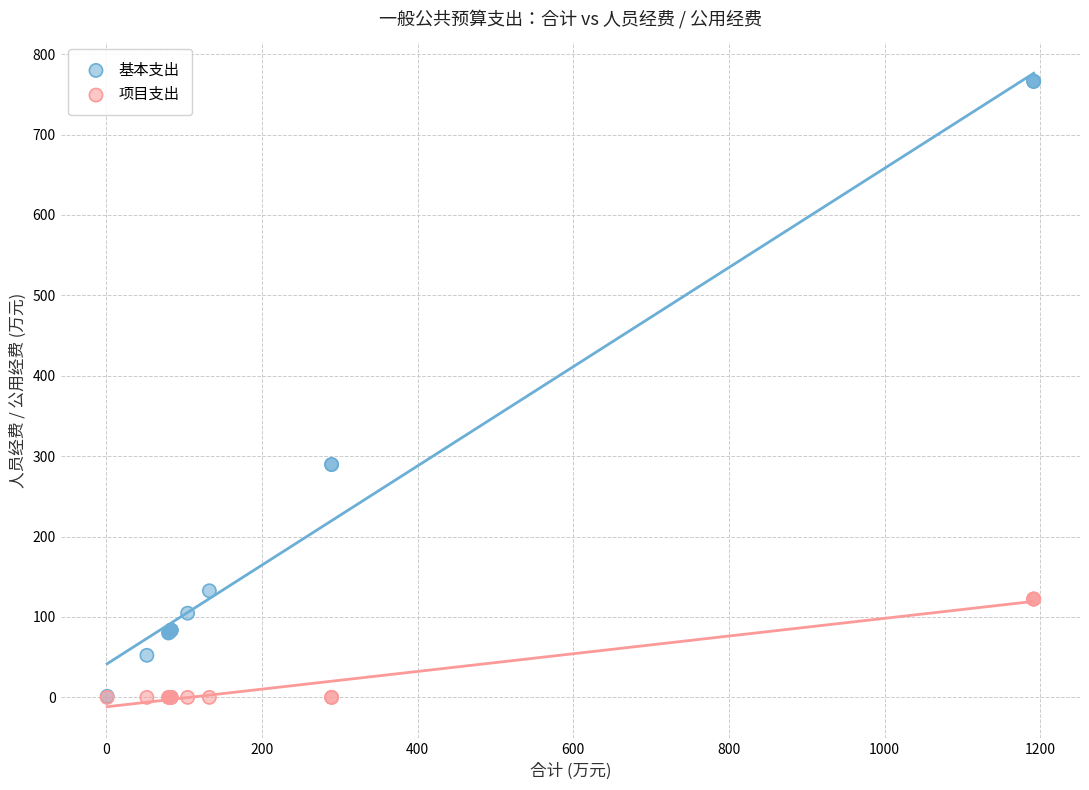

What are all the series names shown in the legend?

基本支出, 项目支出